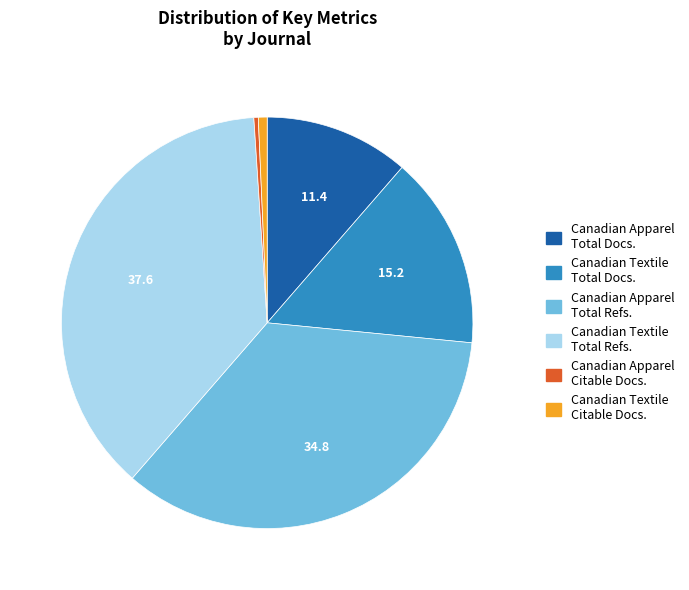

Is there any slice that represents more than half of the pie?

No